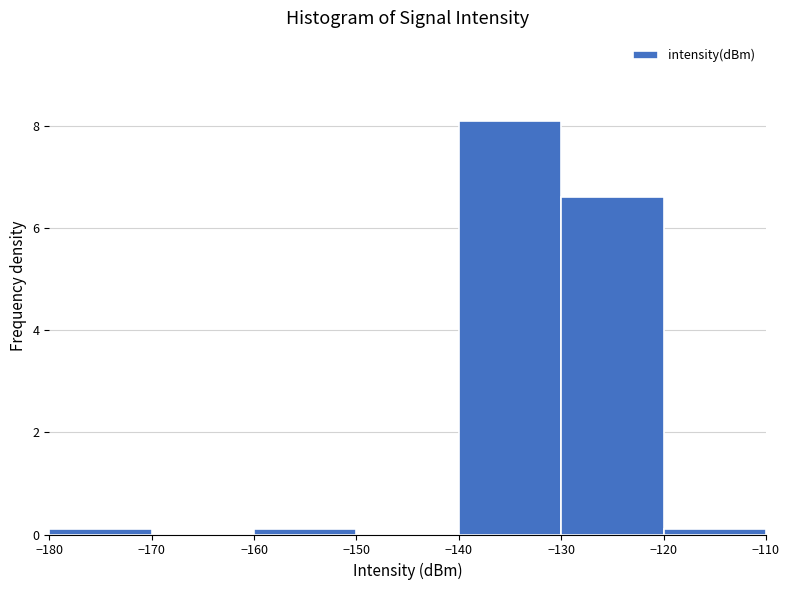

Reading left to right, list every bar in this chart as the range it spans on the x-axis followed by its height. The values are not printed on the chart, so give them approximately, as read against the axis.

-180 to -170: under 0.2
-170 to -160: 0
-160 to -150: under 0.2
-150 to -140: 0
-140 to -130: 8.2
-130 to -120: 6.6
-120 to -110: under 0.2